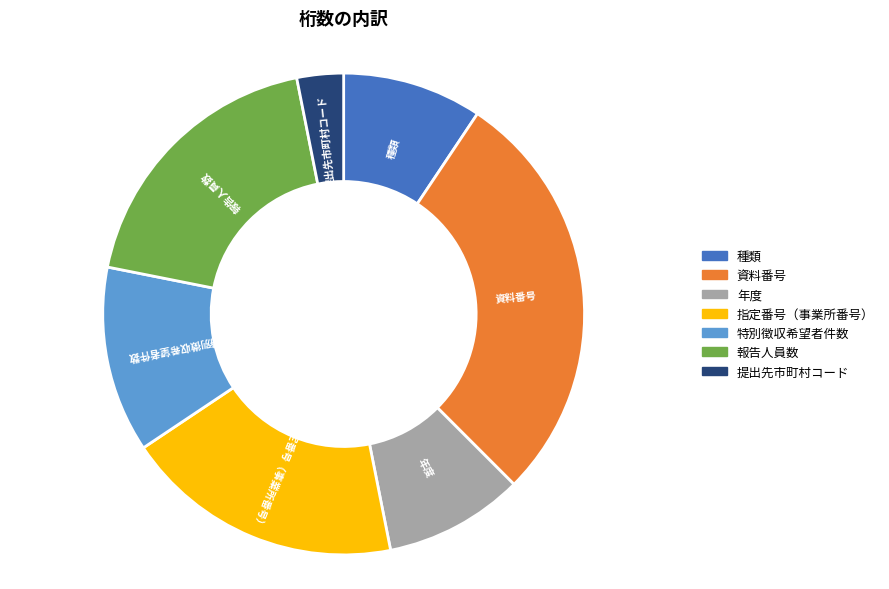

What is the ratio of the value at 提出先市町村コード to the value at 種類?

0.3